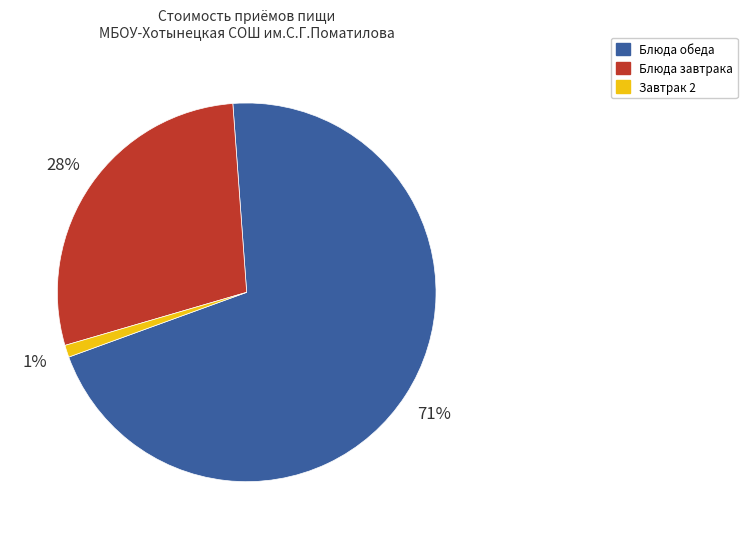

To the nearest percent, what is the average slice percentage?

33%